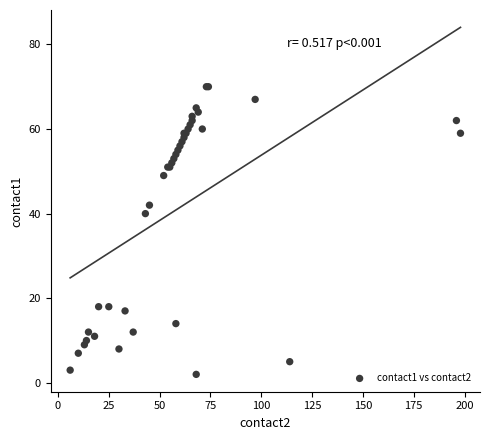

What Y value in the scatter plot is closest to 36?

40